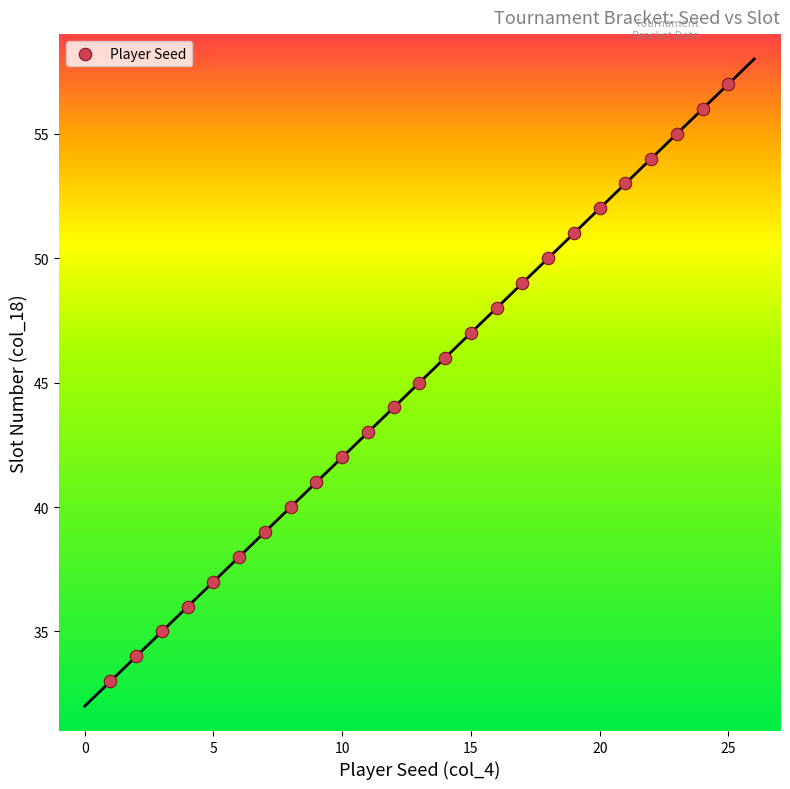

What is the range of X values (max minus min)?

24